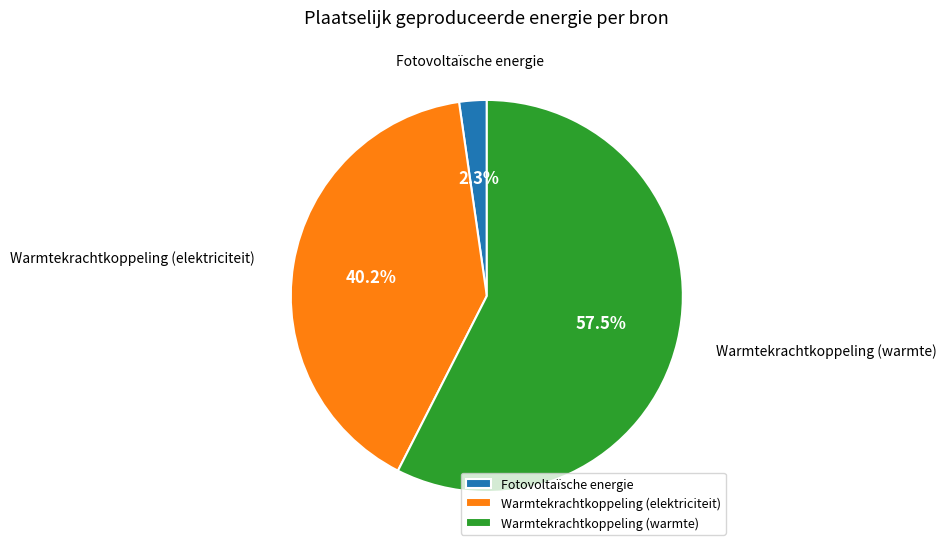

Which slice is the smallest?

Fotovoltaïsche energie